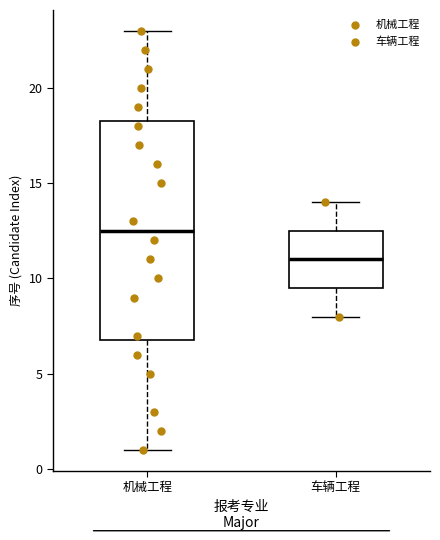

Where is the lower edge of the box for 机械工程 on the y-axis? The values are not printed on the chart, so give them approximately, as read against the axis.

7.0